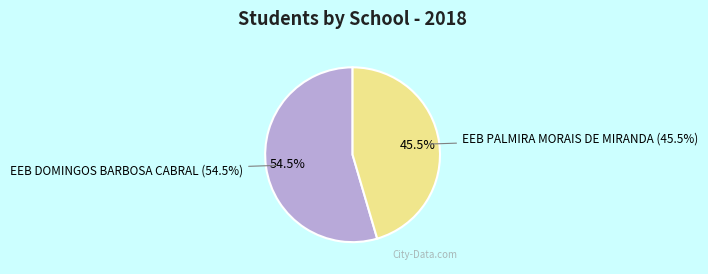

What is the majority slice?

EEB DOMINGOS BARBOSA CABRAL